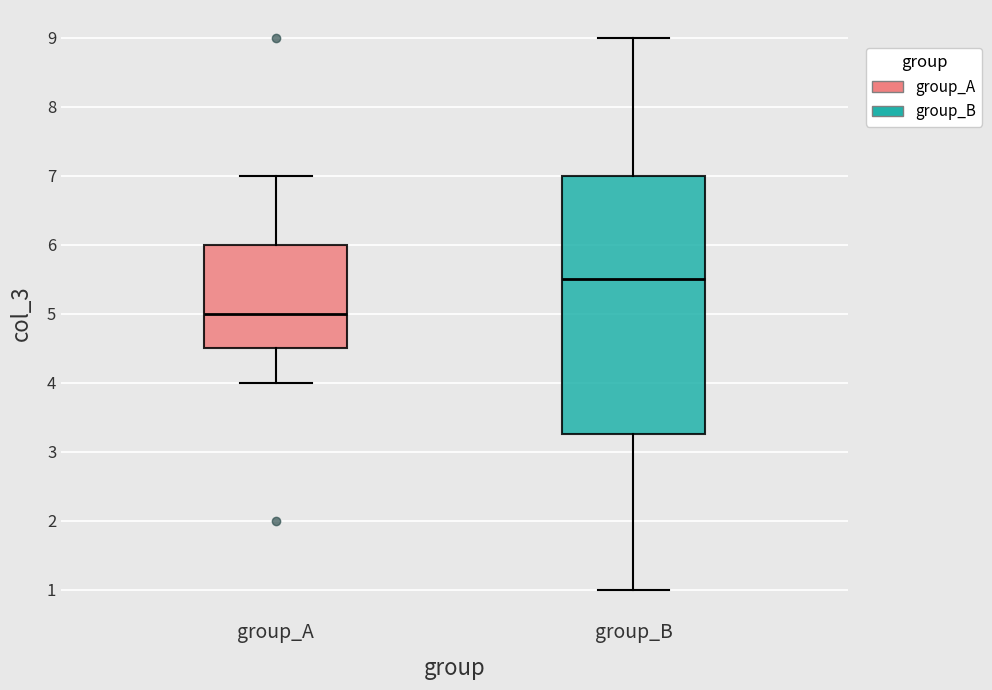

Reading left to right, transcribe this box plot: for each box, give where its median line is, the range the box spans, and where its two whiskers end, as read against the y-axis. The values are not printed on the chart, so give them approximately, as read against the axis.

group_A: median 5.0, box 4.5 to 6.0, whiskers 4.0 to 7.0
group_B: median 5.5, box 3.3 to 7.0, whiskers 1.0 to 9.0